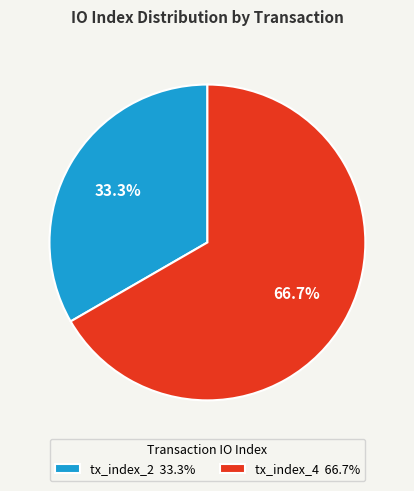

The tx_index_4 slice represents 78% of the pie. True or false?

False